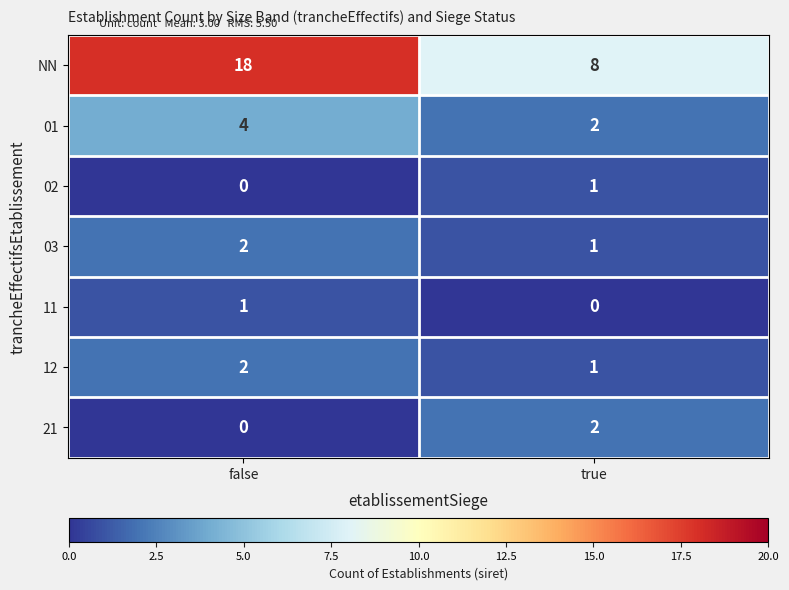

Which series has the largest range (max minus min)?

NN